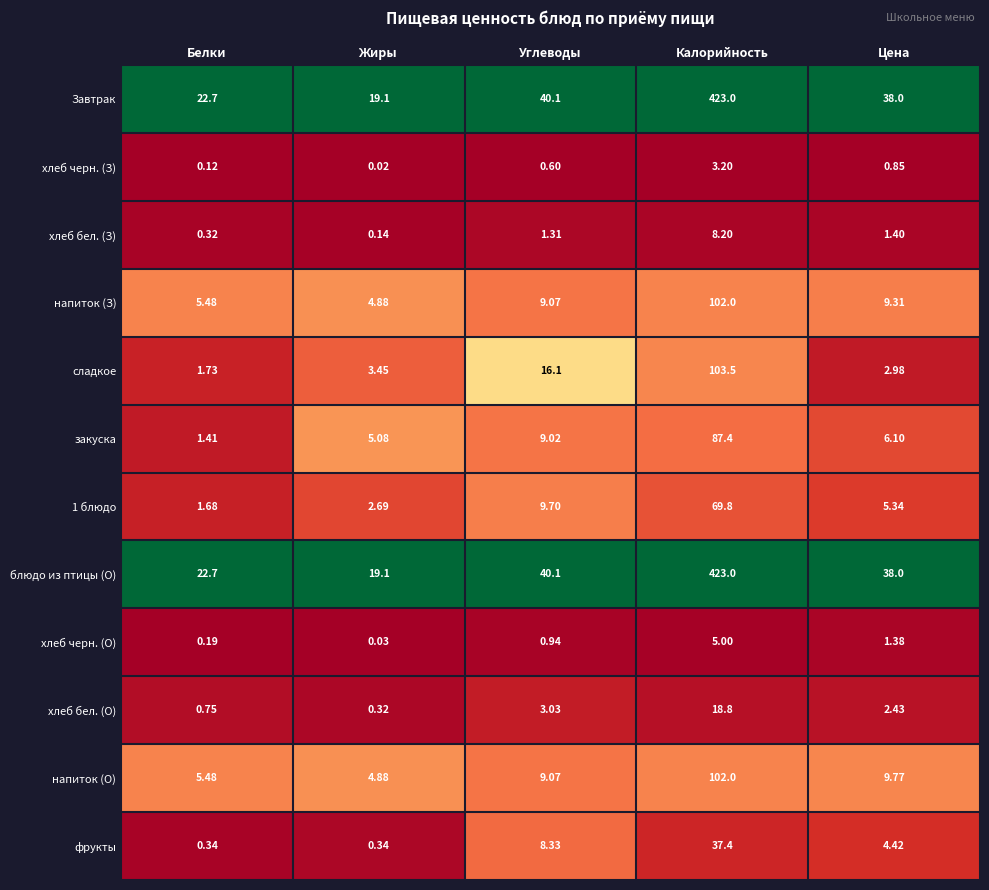

What is the total value across all series at Белки?

62.9